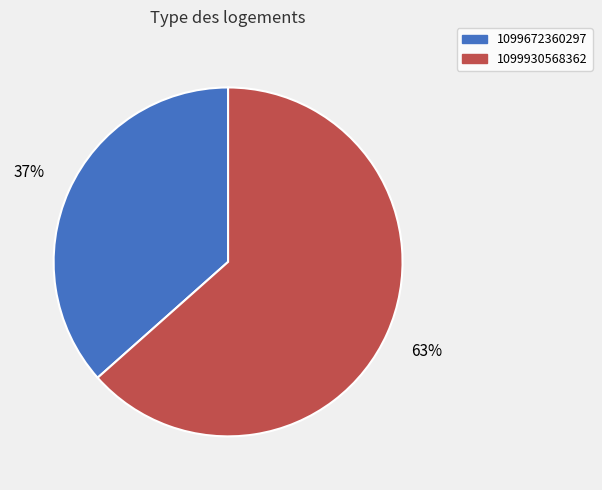

To the nearest percent, what percentage of the pie is 1099672360297?

37%